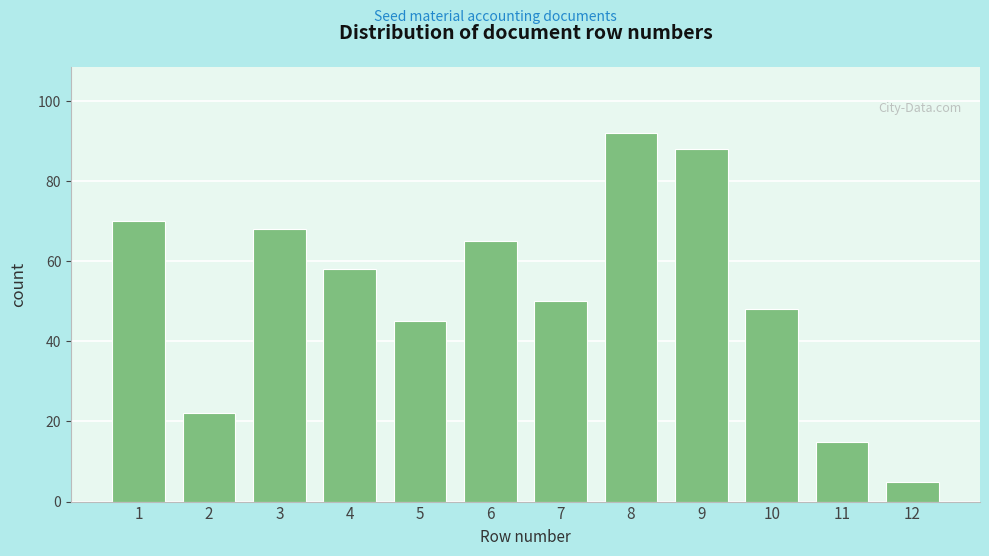

Reading left to right, what are all the values shown in this chart?

70	22	68	58	45	65	50	92	88	48	15	5